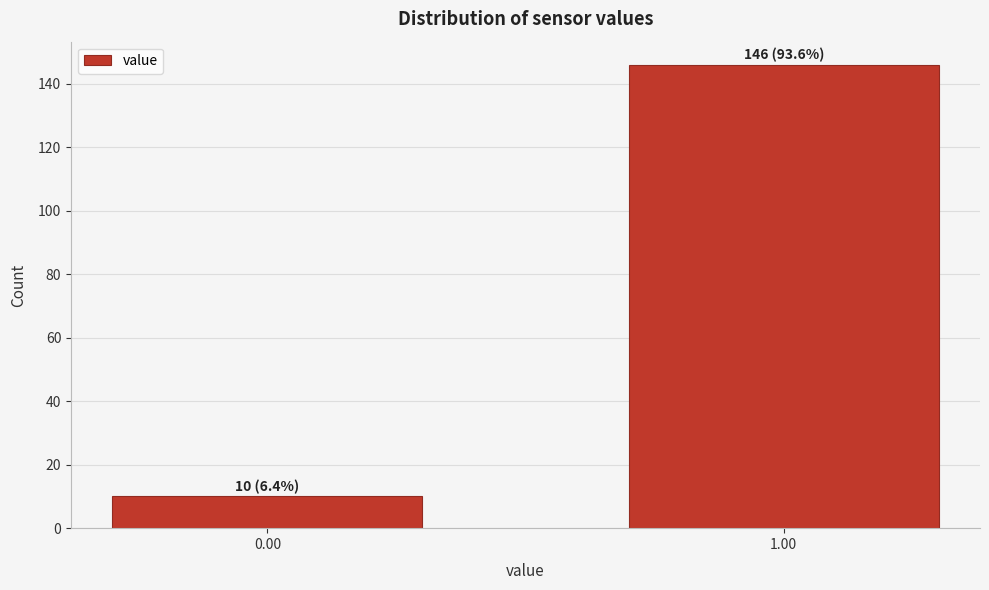

Reading left to right, extract all data points from this chart.

10	146